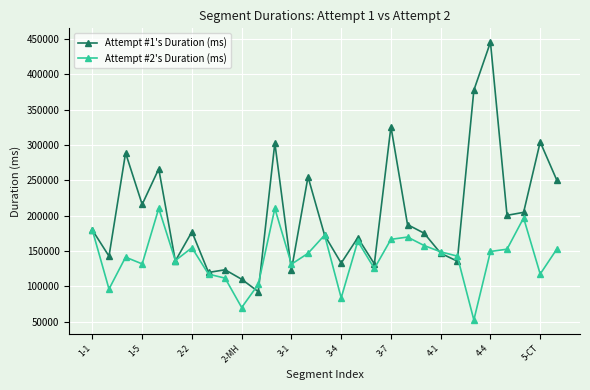

Which series has the largest total across all categories?

Attempt #1's Duration (ms)